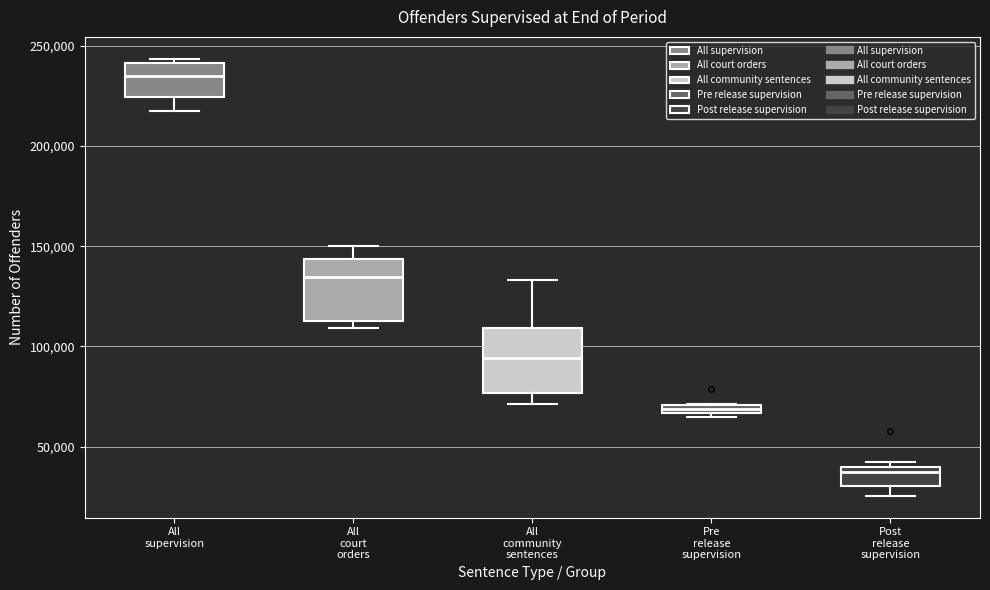

Where is the lower edge of the box for Pre release supervision on the y-axis? The values are not printed on the chart, so give them approximately, as read against the axis.

65000